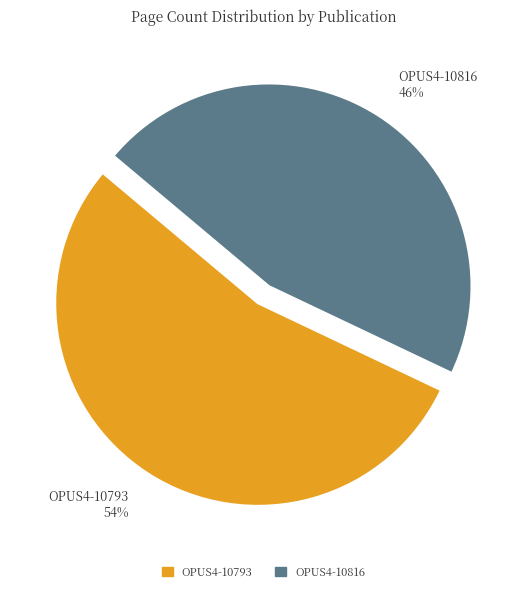

Count the number of slices in the pie.

2